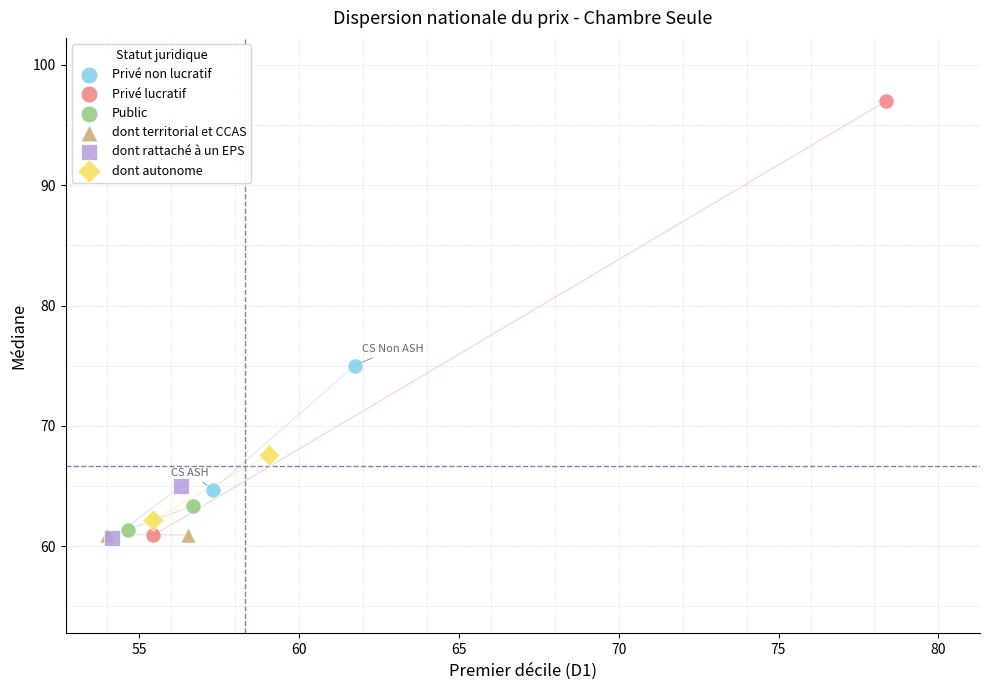

Which series reaches the maximum Y coordinate?

Privé lucratif